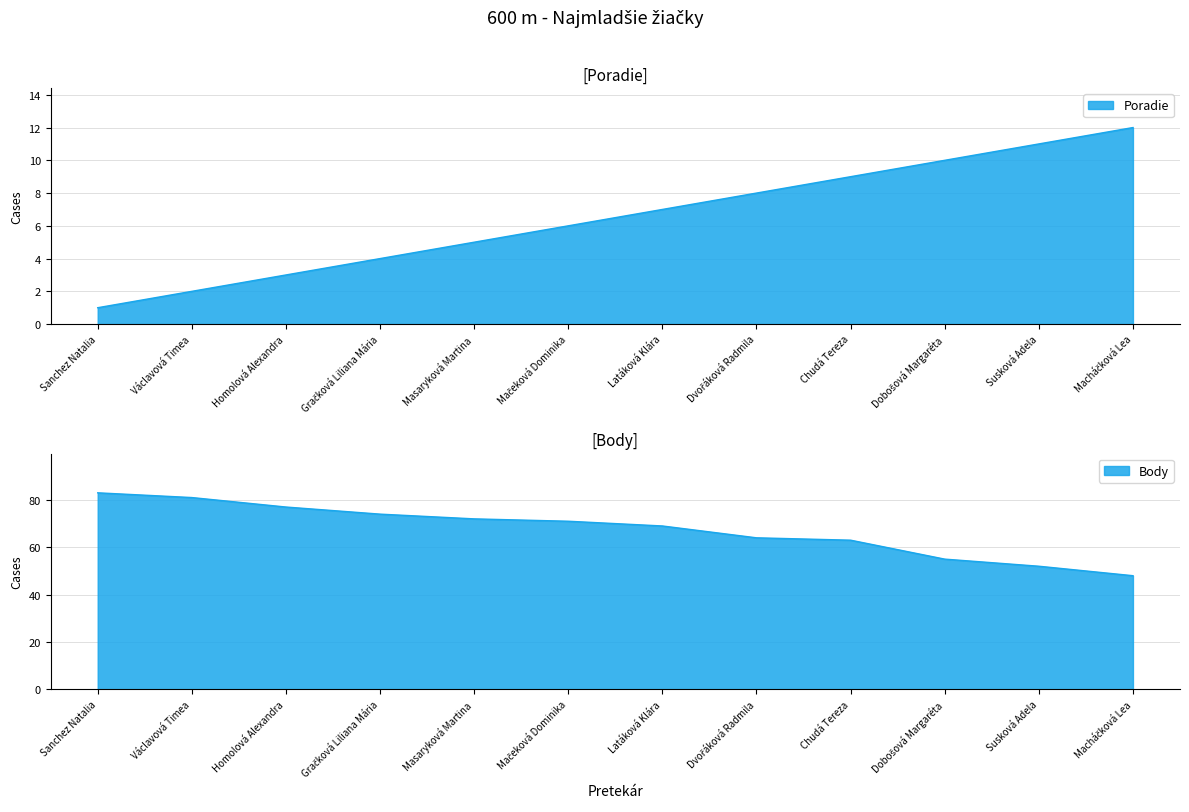

Where is Body nearest to the value 65?

Dvořáková Radmila